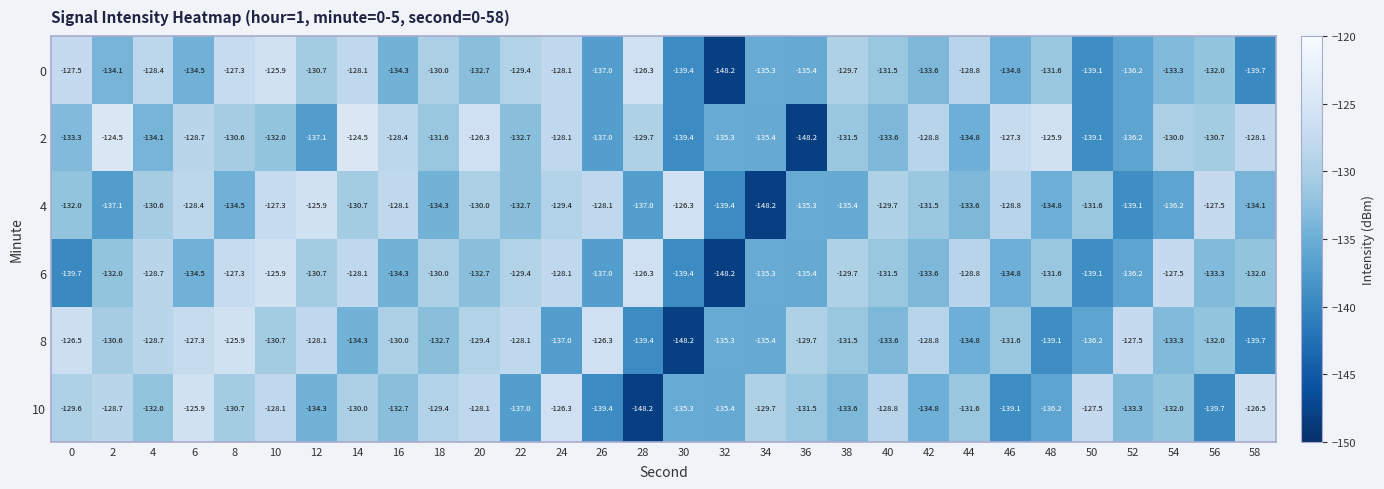

True or false: 2 has a value of -171.0 at 16.

False